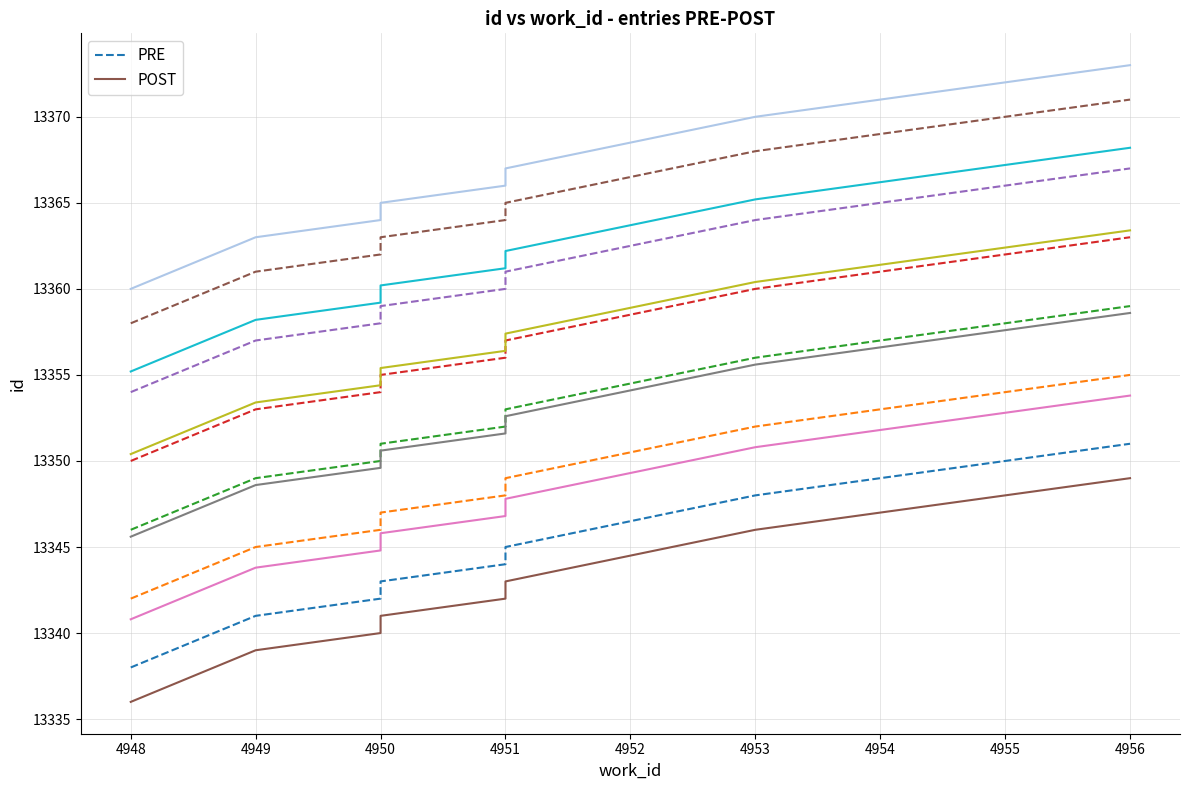

At which label does PRE reach its peak?

4956